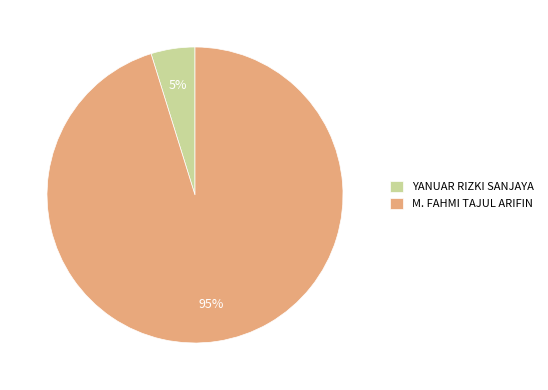

What percentage is the YANUAR RIZKI SANJAYA slice, to the nearest percent?

5%